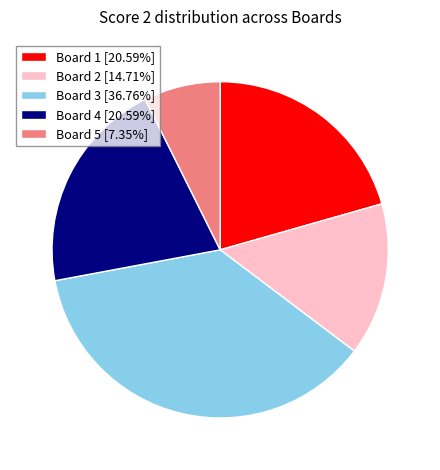

Is there a majority slice in this chart?

No